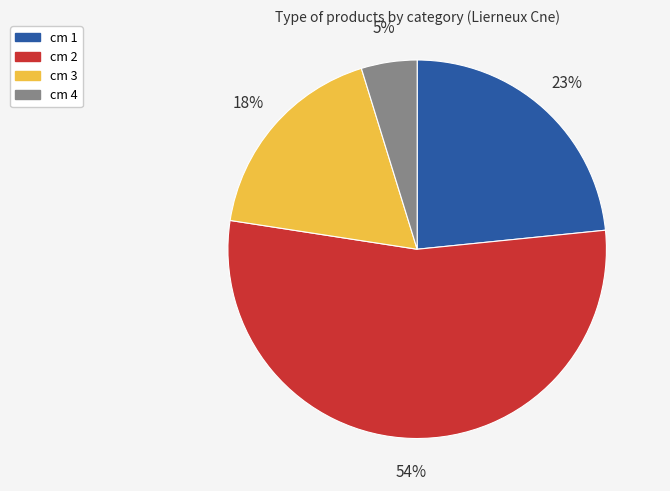

Which category has the smallest portion of the pie?

cm 4